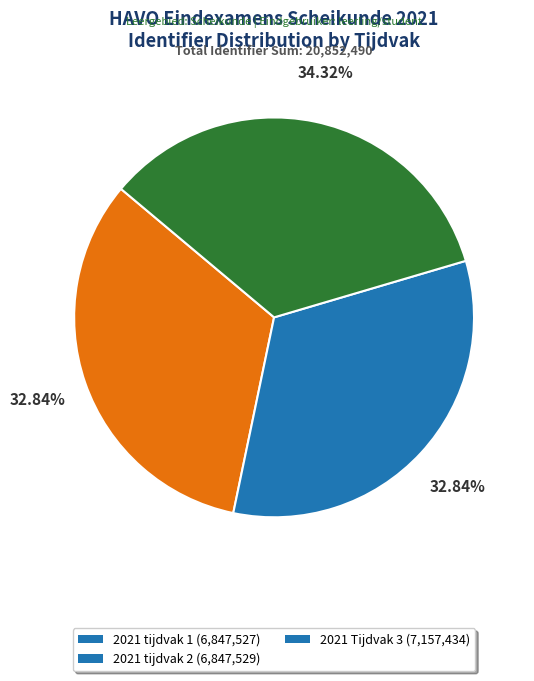

To the nearest percent, what is the average slice percentage?

33%